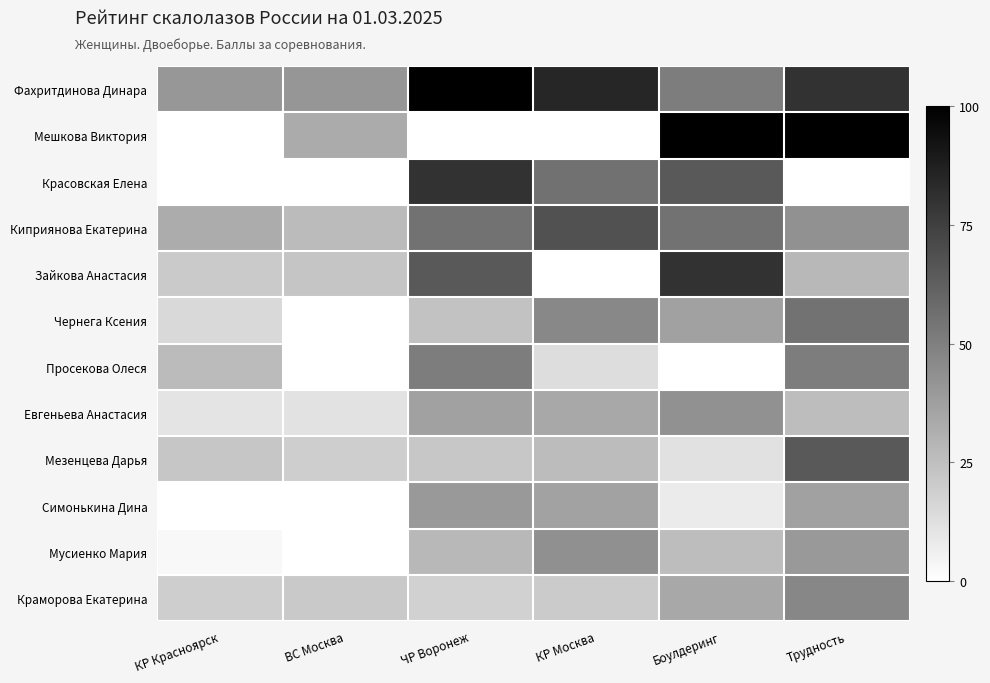

Is it true that Мезенцева Дарья equals 32.7 at ЧР Воронеж?

False